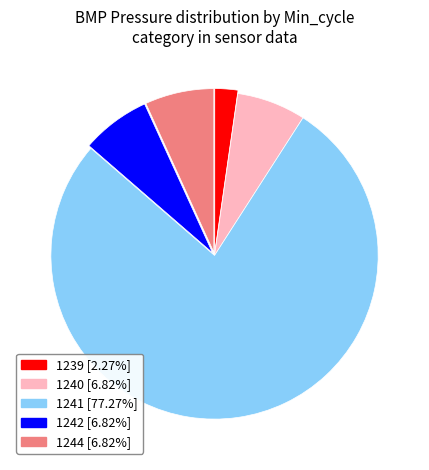

How many segments does this pie chart have?

5